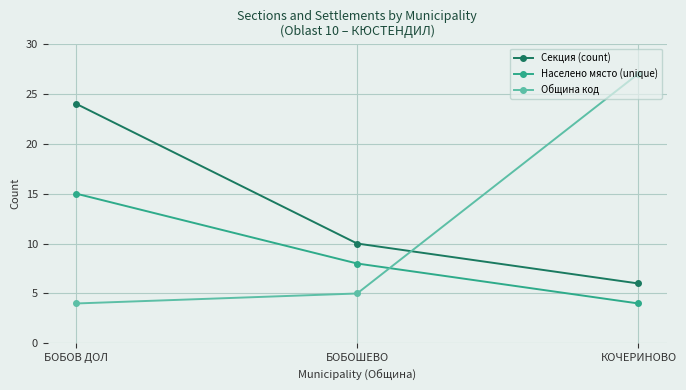

What value does the Населено място (unique) series have at КОЧЕРИНОВО?

4